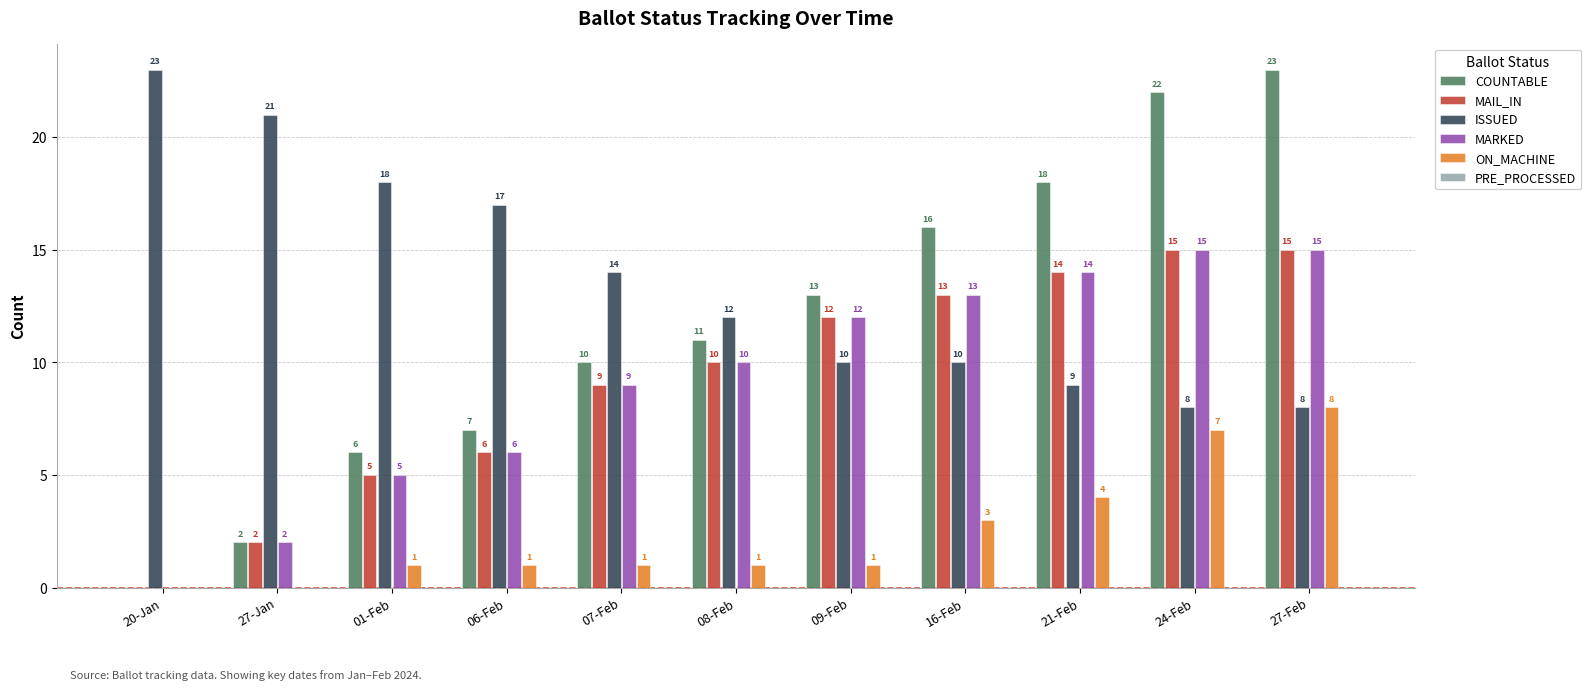

What is the approximate value of ON_MACHINE at 21-Feb?

4